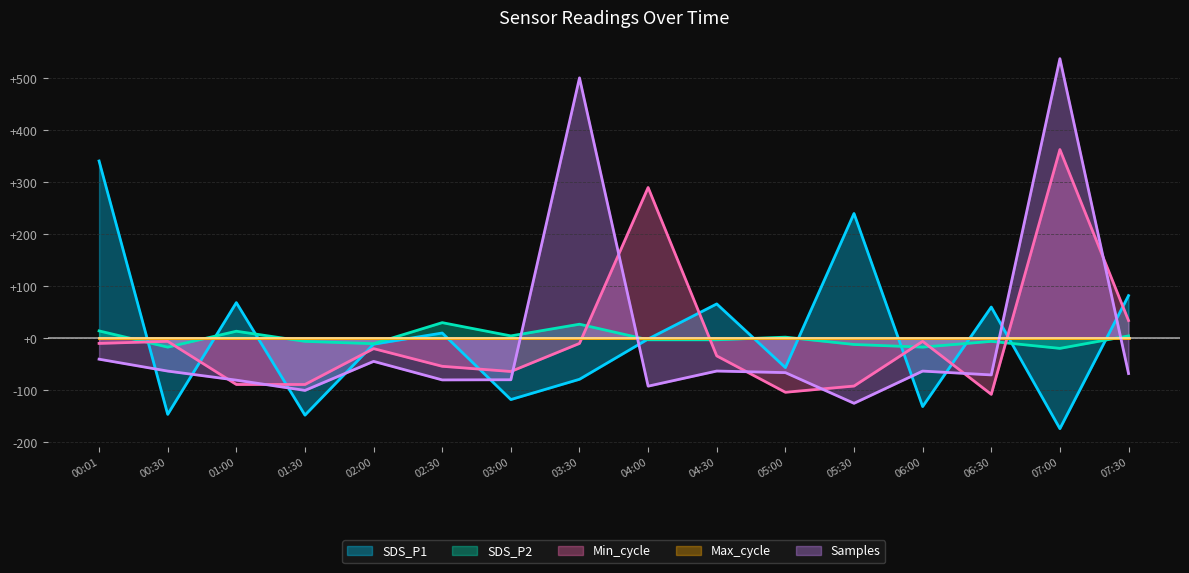

At how many categories does at least one series exceed 525?

1